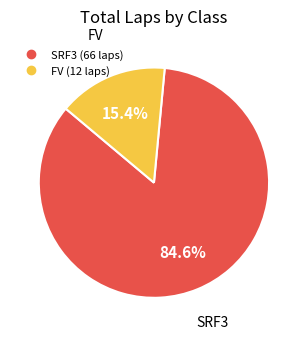

To the nearest percent, what is the average slice percentage?

50%